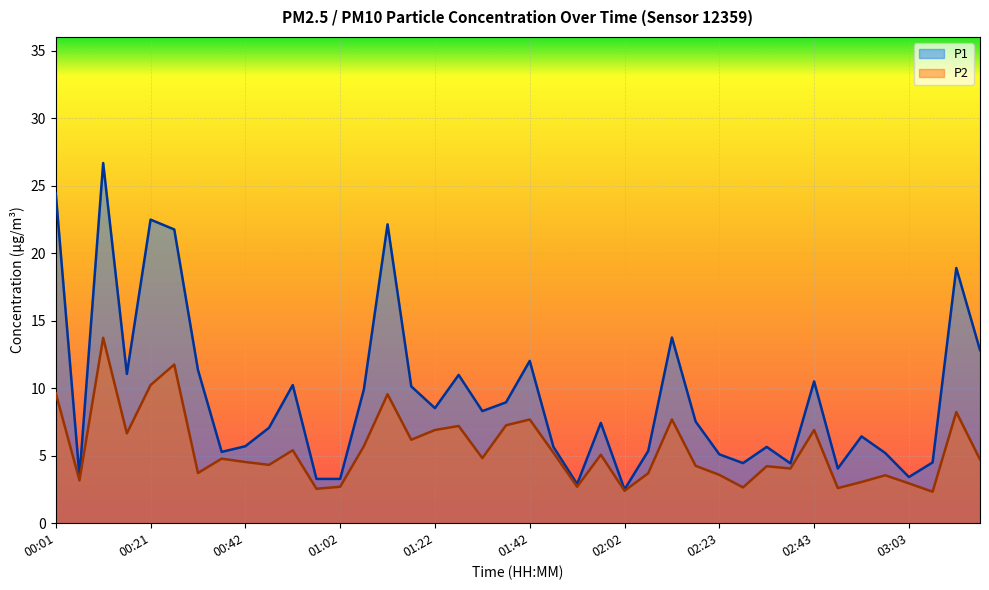

Where does the P1 series first go above 7?

00:01